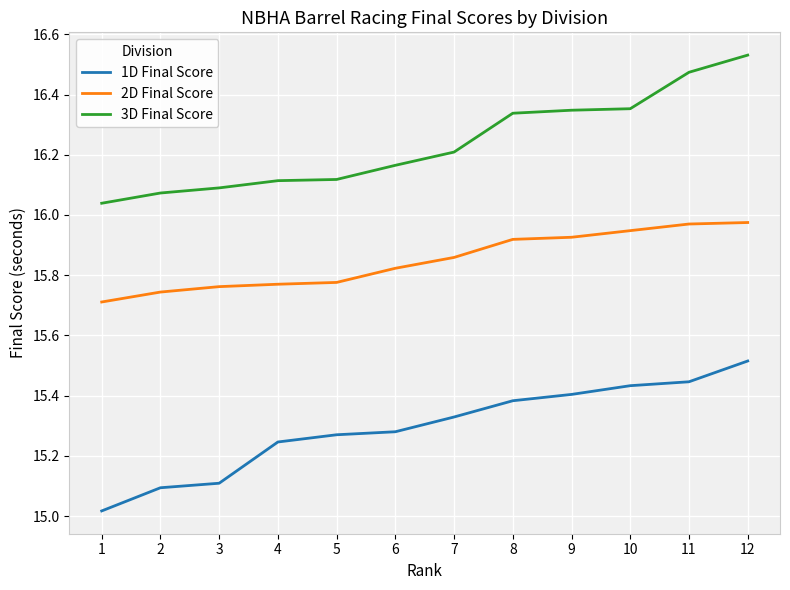

Rank the series by their average value, from lowest to highest.

1D Final Score, 2D Final Score, 3D Final Score